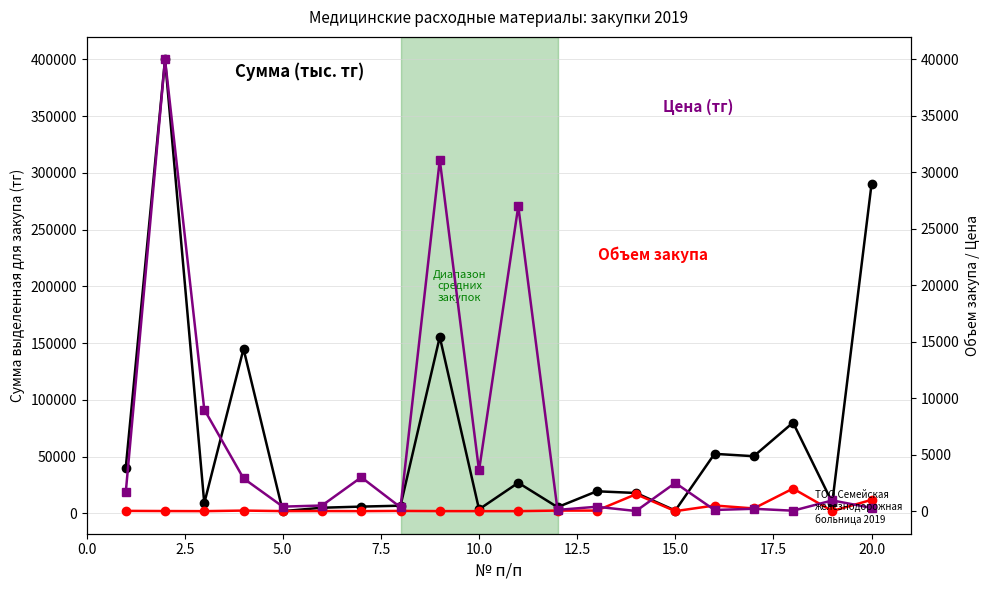

Which series ends up on top after the final intersection of Цена (тг) and Объем закупа?

Объем закупа